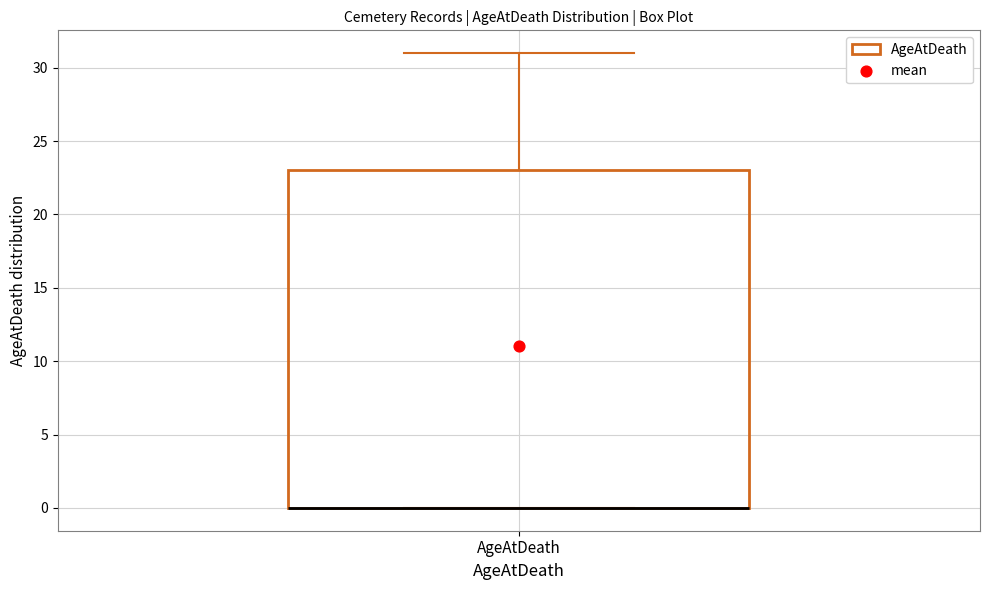

Read this box plot against the y-axis: the position of the median line, the range covered by the box, and the ends of both whiskers. The values are not printed on the chart, so give them approximately, as read against the axis.

median 0 (drawn on the box's lower edge), box 0 to 23, whiskers 0 to 31